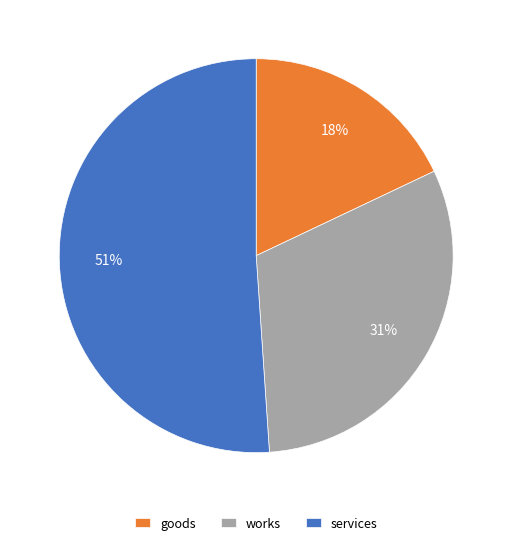

Rank the categories by value from lowest to highest.

goods, works, services